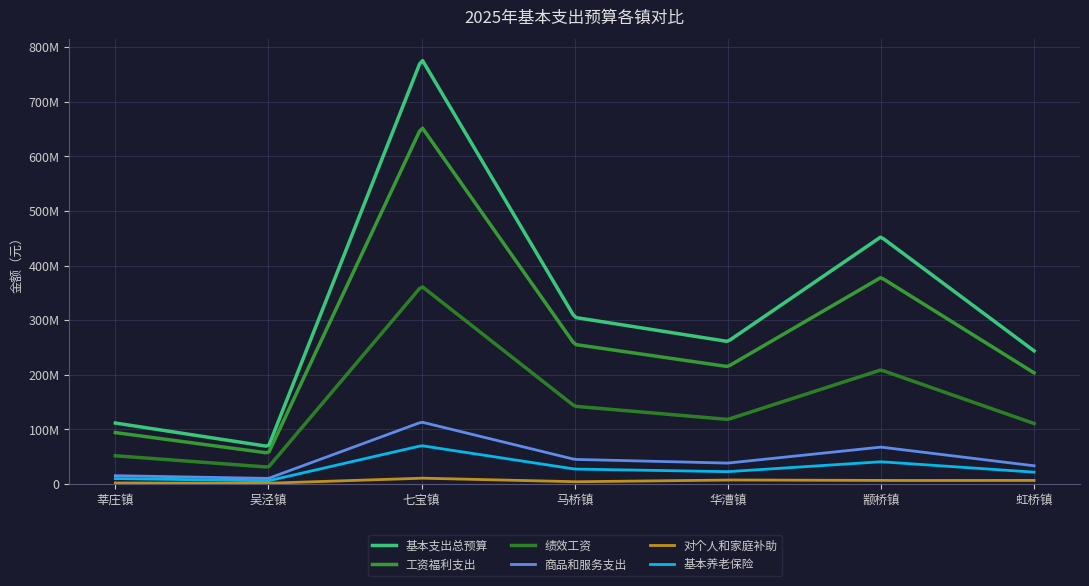

Does the chart display data point markers on the line(s)?

No